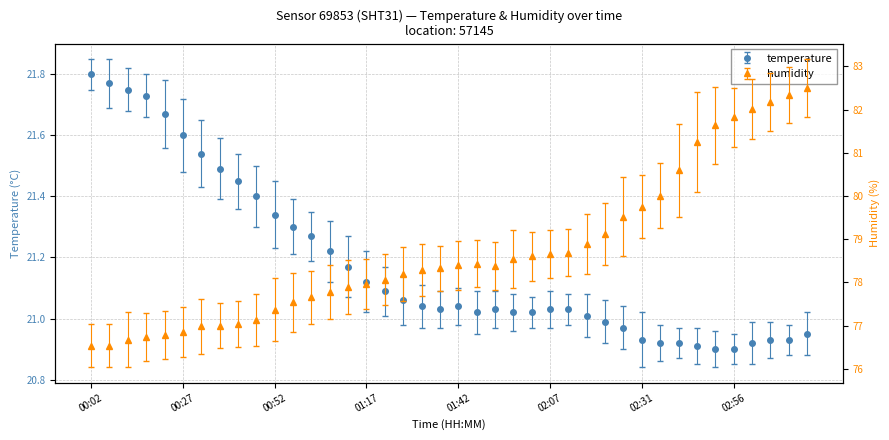

List the labels in order of humidity value, smallest first.

00:02, 00:07, 00:12, 00:17, 00:22, 00:27, 00:32, 00:37, 00:42, 00:47, 00:52, 00:57, 01:01, 01:06, 01:12, 01:17, 01:22, 01:27, 01:32, 01:37, 01:52, 01:42, 01:47, 01:57, 02:01, 02:07, 02:12, 02:17, 02:21, 02:26, 02:31, 02:36, 02:41, 02:46, 02:51, 02:56, 03:01, 03:06, 03:11, 03:16